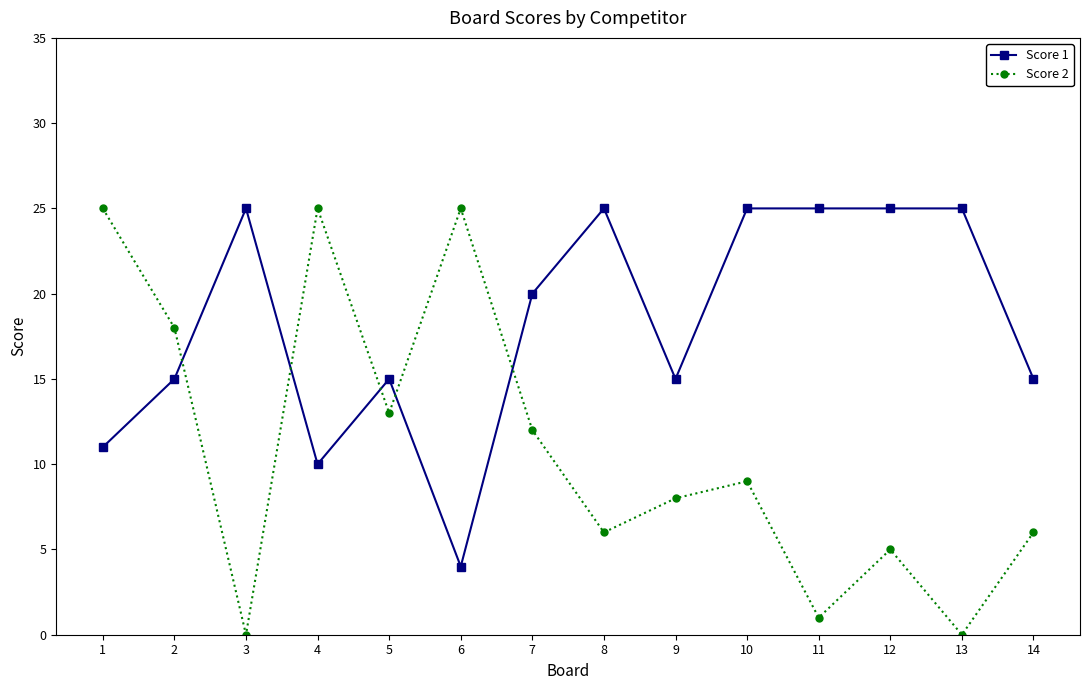

List the series in order of their overall mean, highest first.

Score 1, Score 2